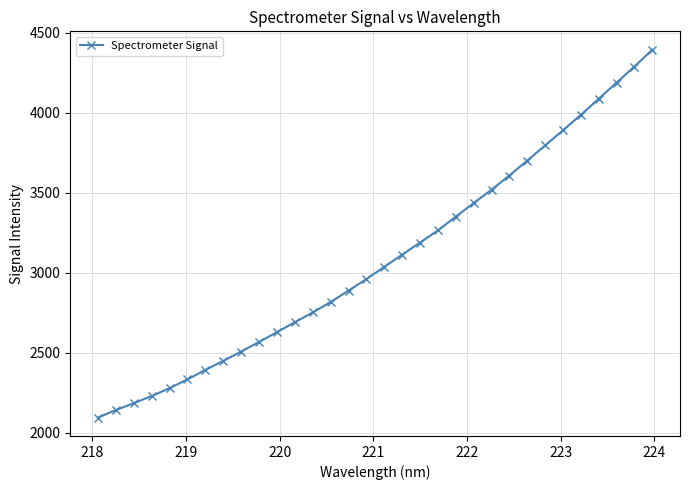

What is the difference between the maximum and second lowest values?

2253.2